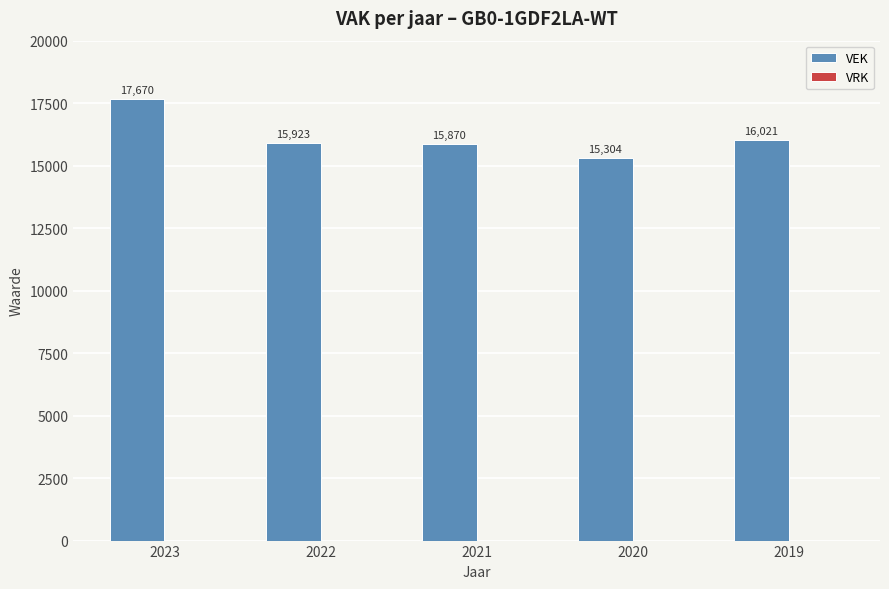

What is the sum of the values at 2020 and 2022?

31227